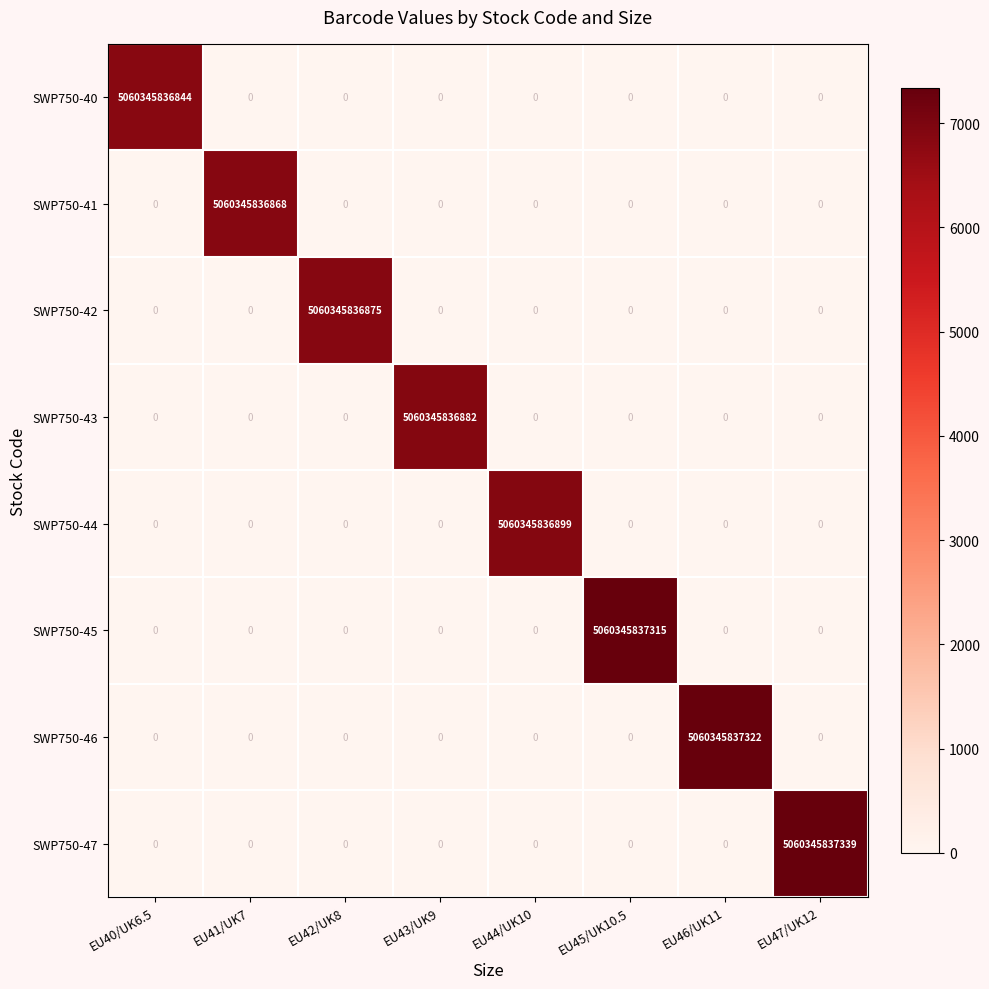

Is the value of SWP750-47 at EU43/UK9 greater than the value of SWP750-42 at EU42/UK8?

No